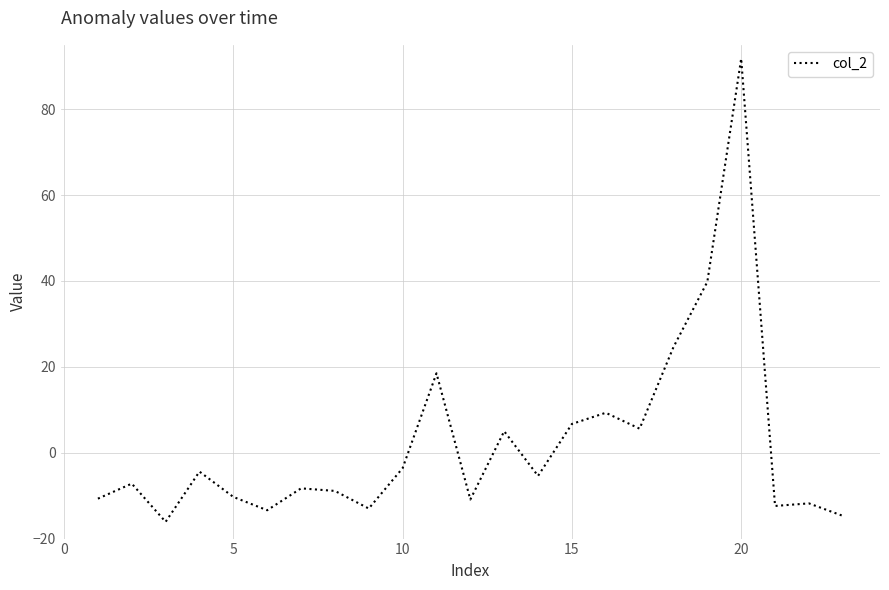

What is the smallest value displayed?

-16.1